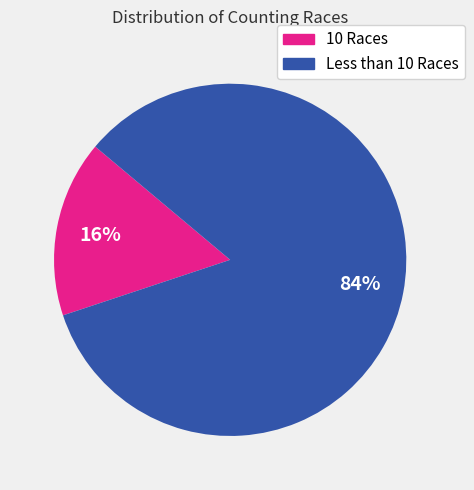

How many segments does this pie chart have?

2